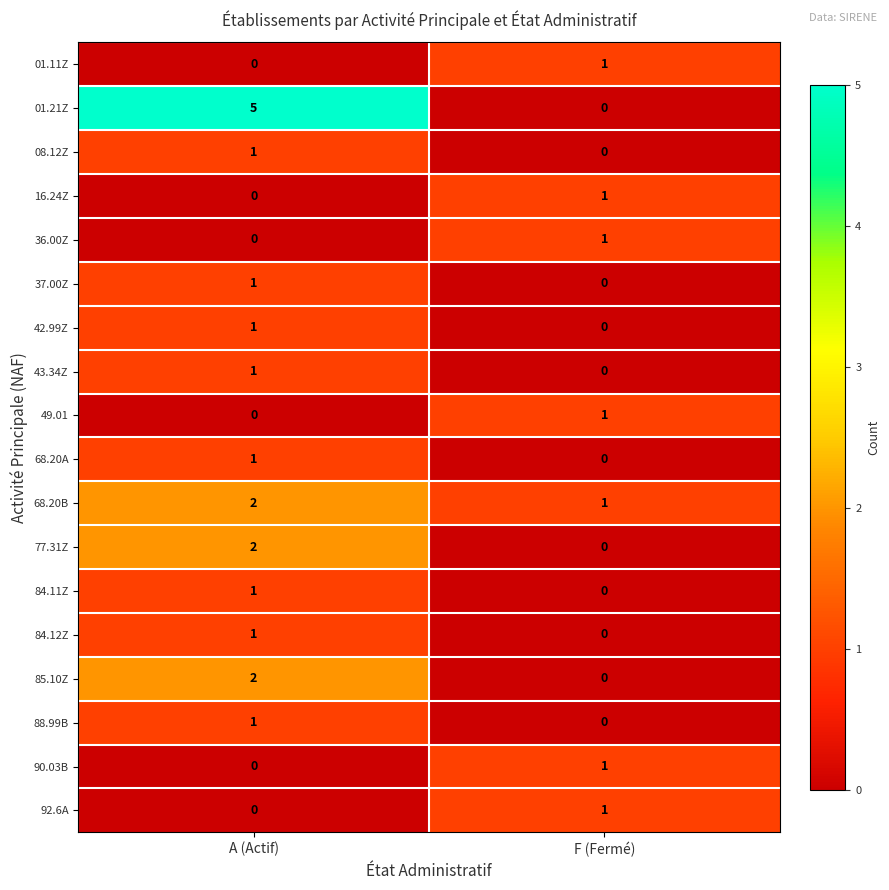

True or false: 77.31Z has a value of 1 at F (Fermé).

False